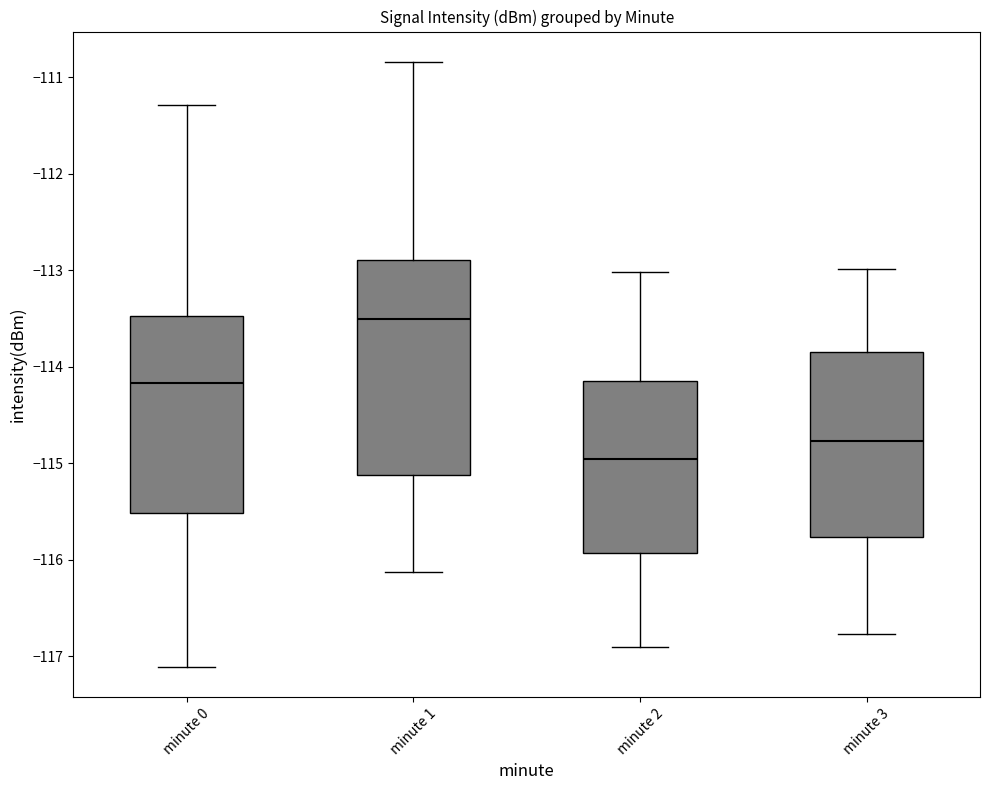

Which box is the tallest, from its lower edge to its upper edge?

minute 1